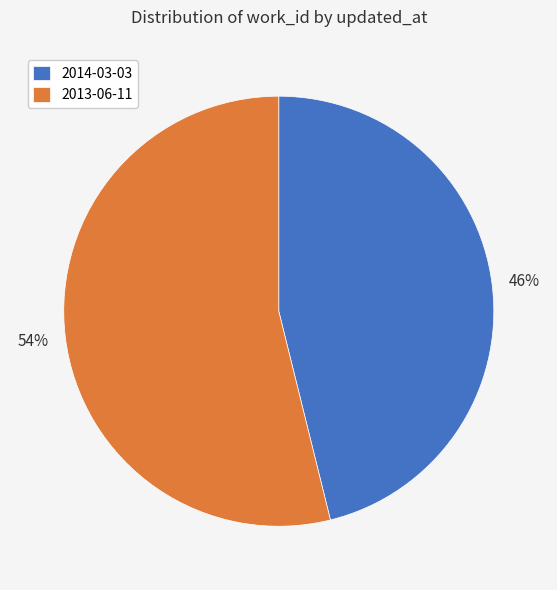

Which has a higher value, 2014-03-03 or 2013-06-11?

2013-06-11